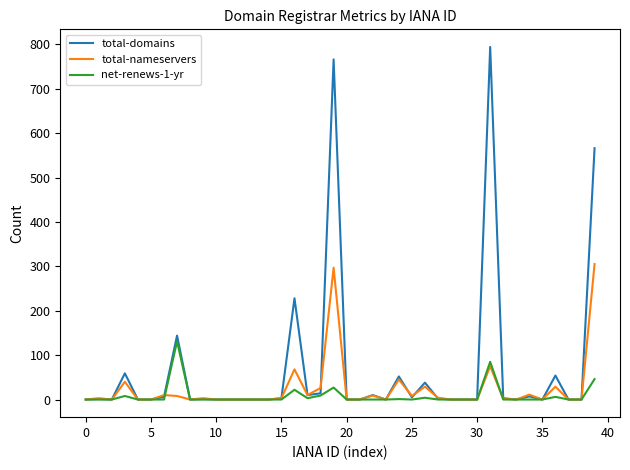

Which series has the largest range (max minus min)?

total-domains